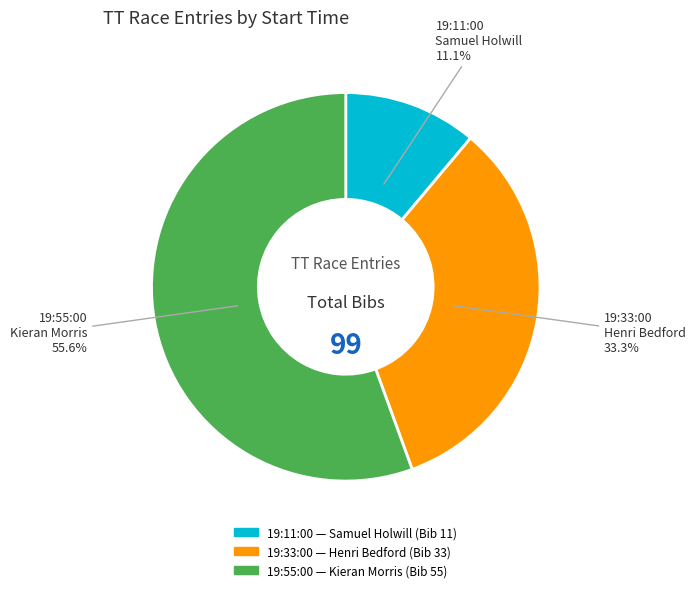

Combined, do 19:11:00 and 19:55:00 account for over 50%?

Yes